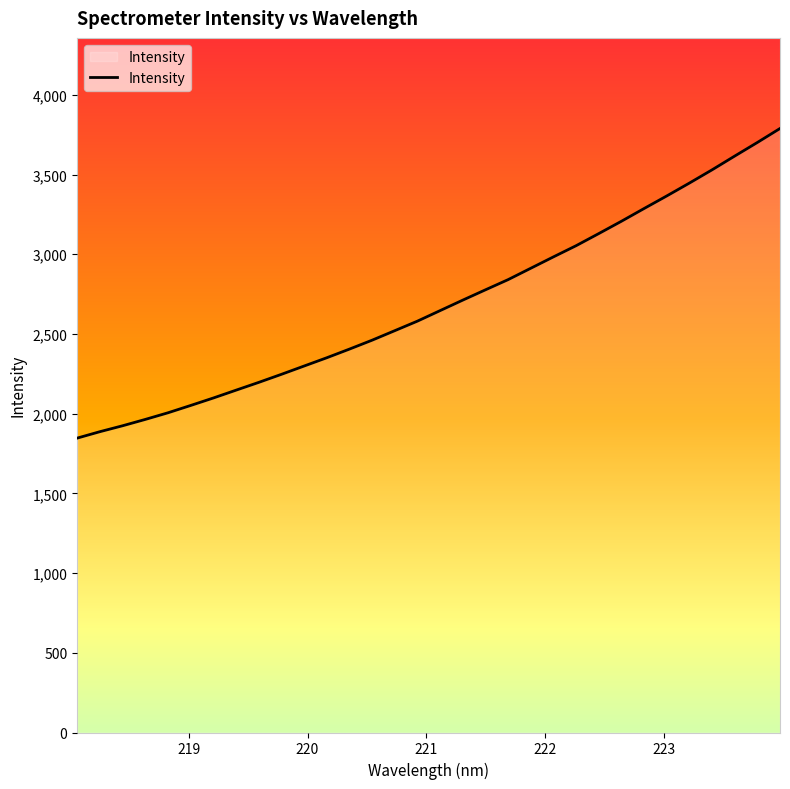

What is the difference between the maximum and minimum values?

1942.4